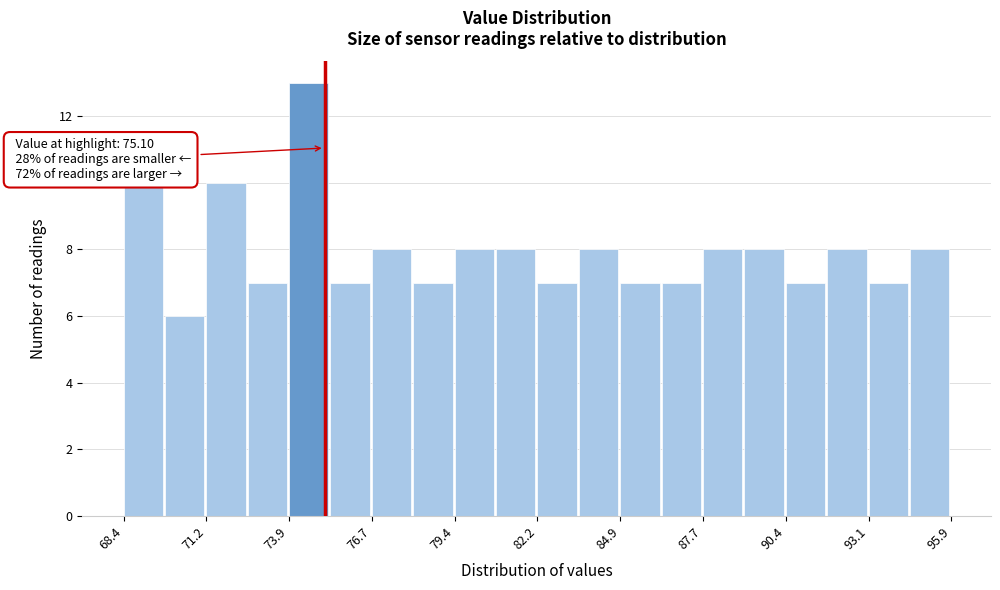

Around what value on the x-axis is the tallest bar? Give the approximate position of its centre, as read against the axis.

74.5